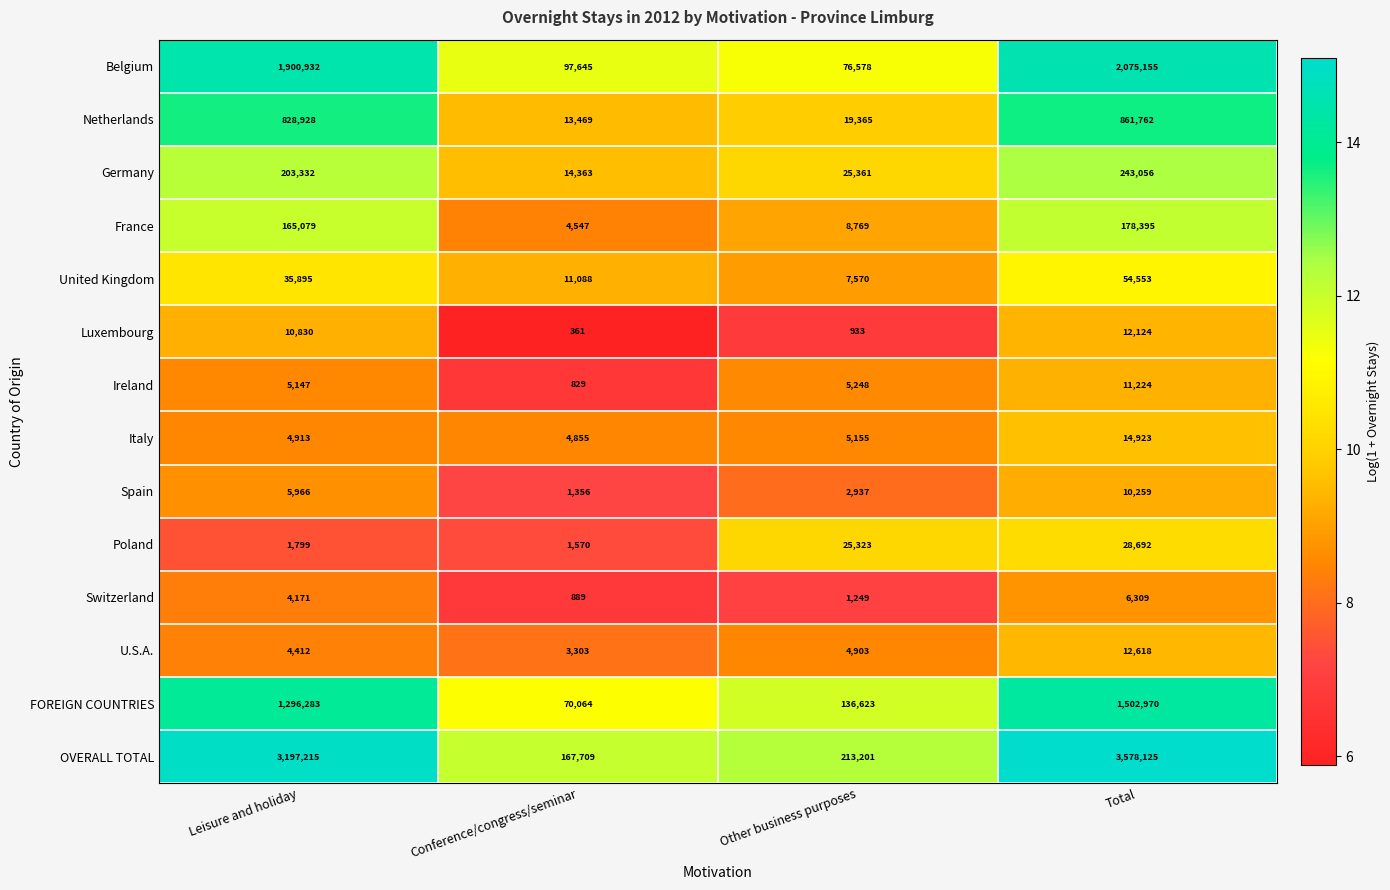

True or false: Spain has a value of 3210 at Leisure and holiday.

False